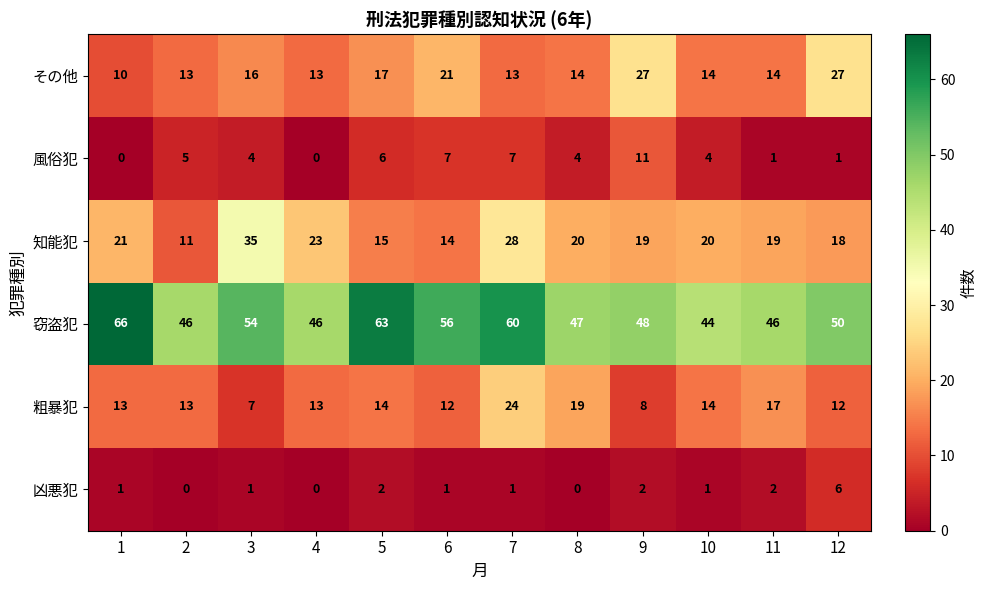

How many series are shown in this chart?

6